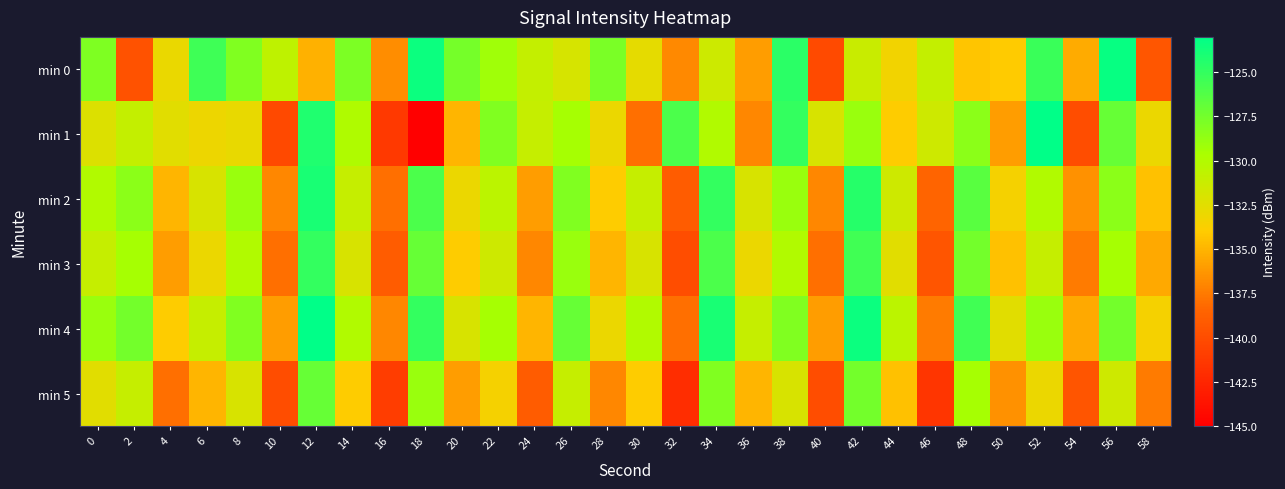

Which label corresponds to the largest value in the chart?

52